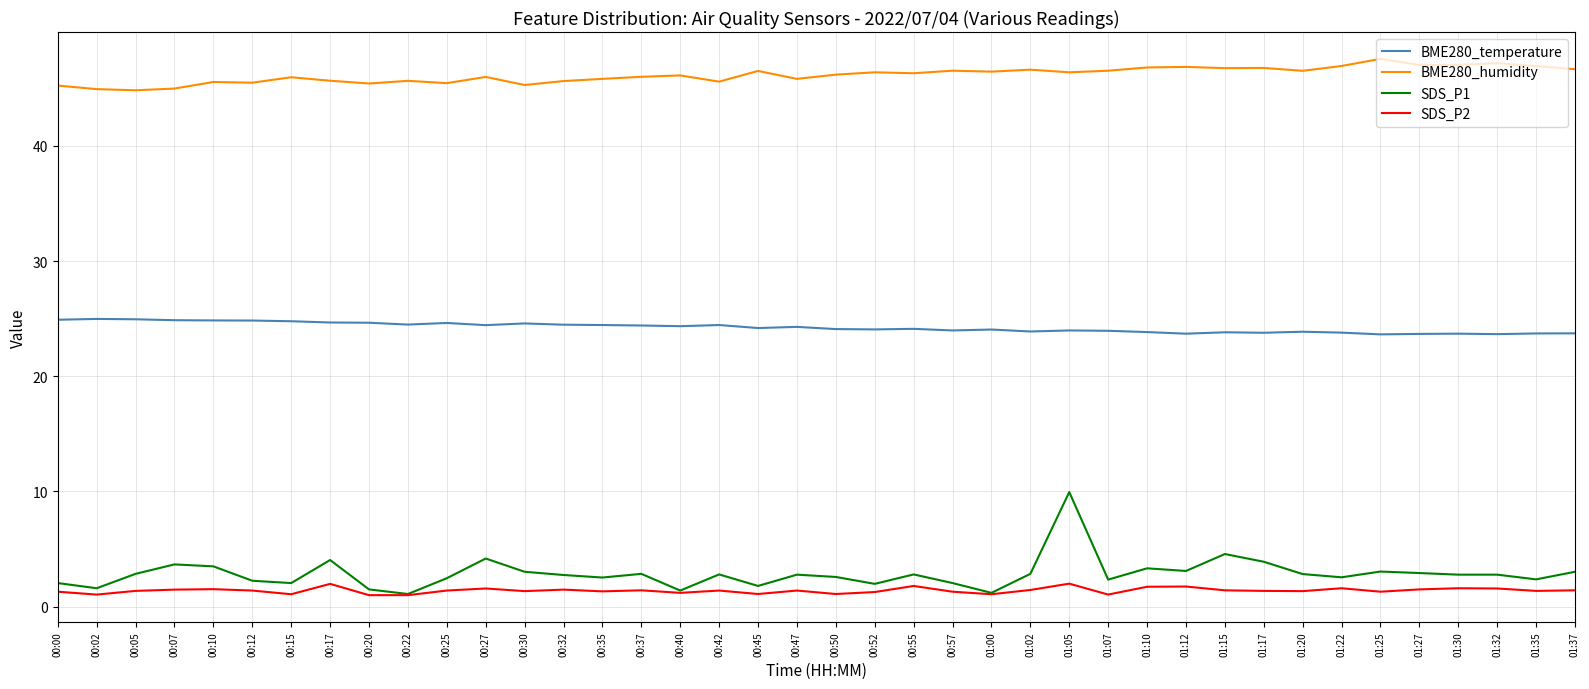

What position from the right is 00:17?

33